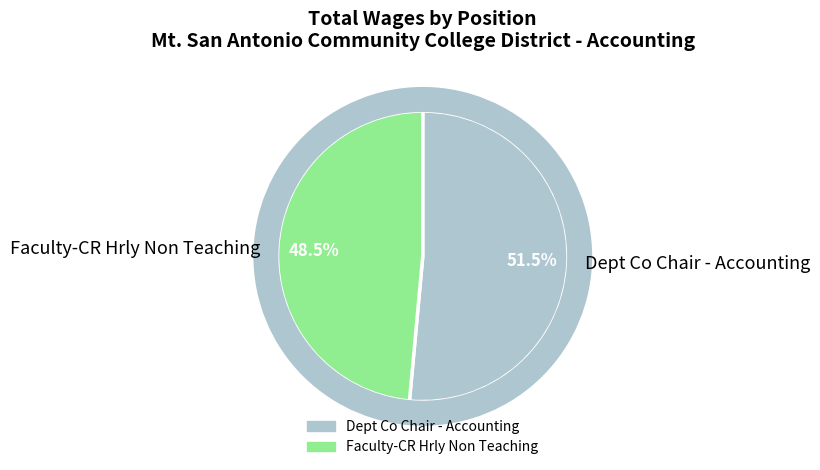

Is the sum of Faculty-CR Hrly Non Teaching and Dept Co Chair - Accounting greater than half?

Yes